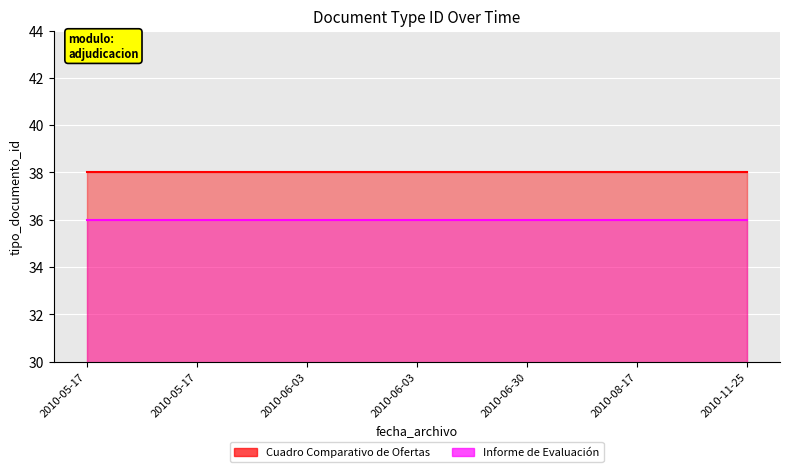

True or false: Cuadro Comparativo de Ofertas and Informe de Evaluación intersect in this chart.

False